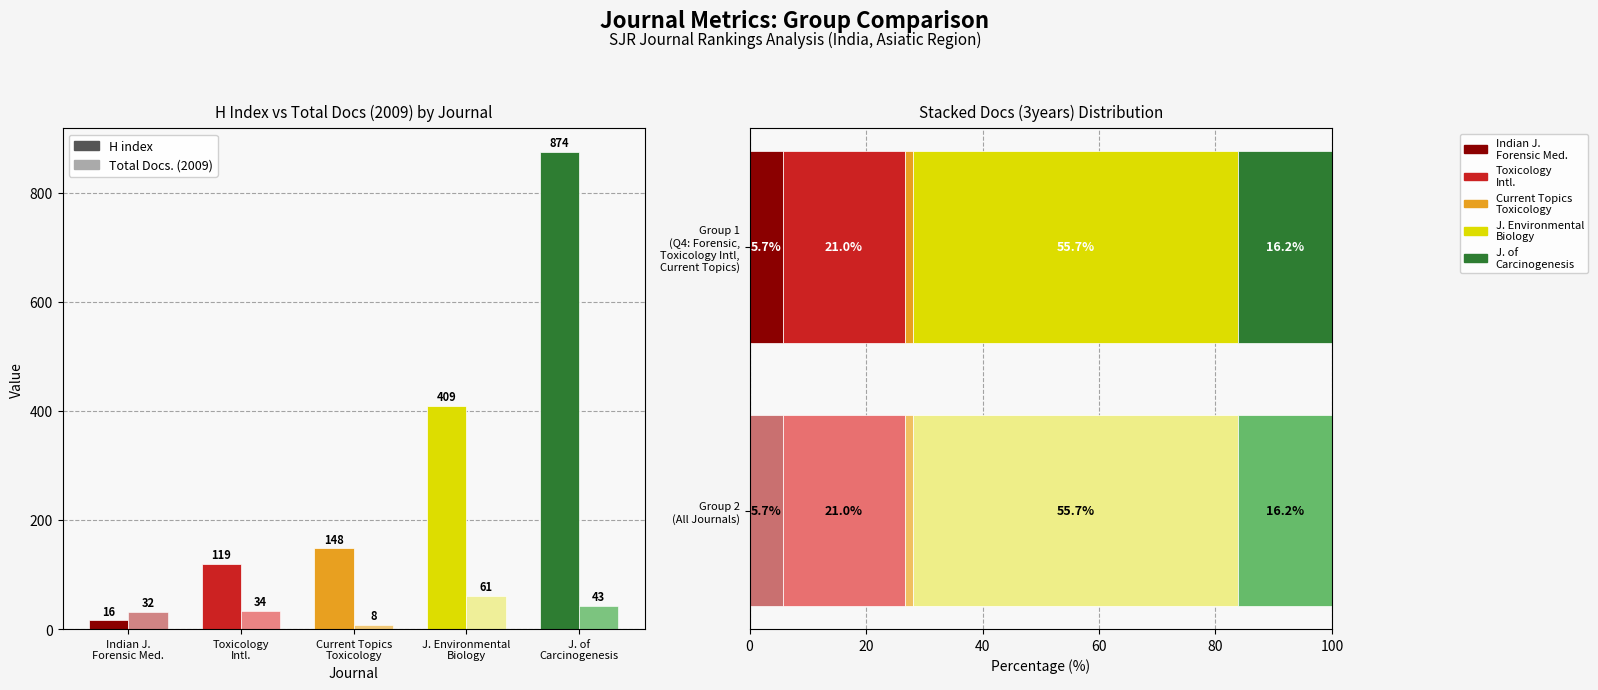

What is the lowest value of the Total Docs. (2009) series?

8